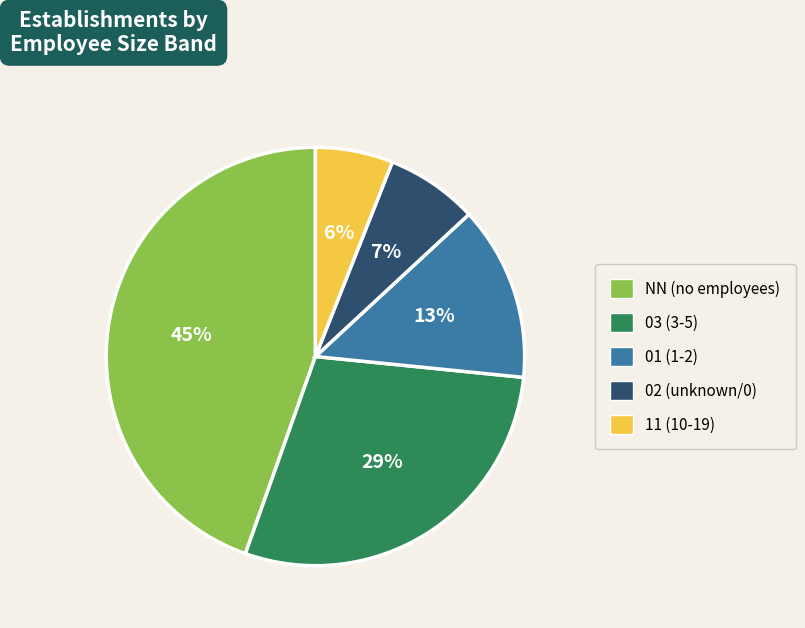

How many slices are in this pie chart?

5